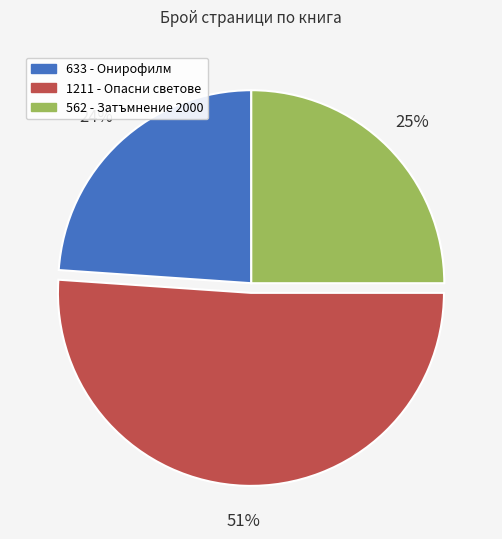

True or false: 633 accounts for 24% of the total.

True